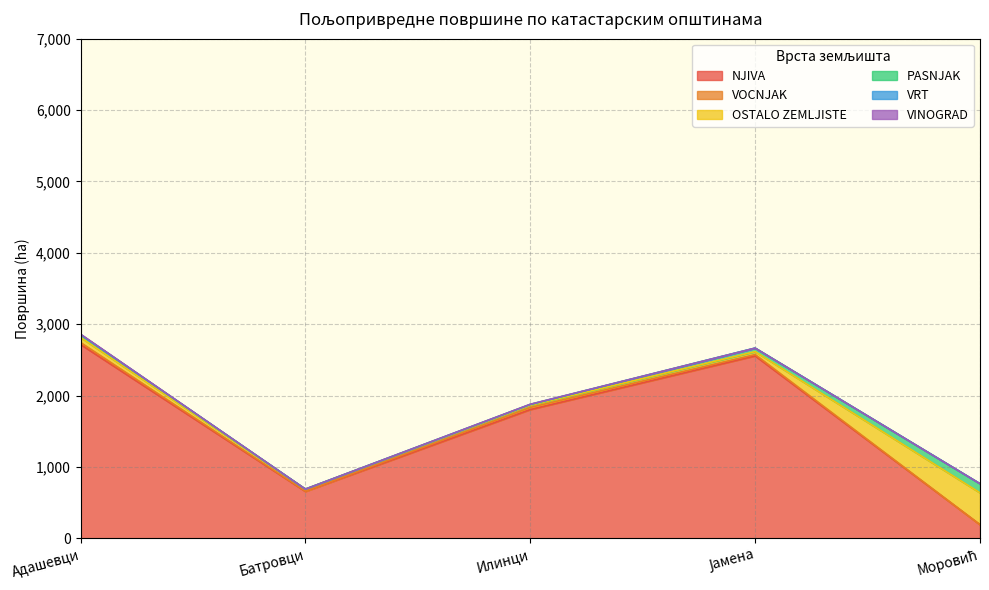

Which series changed the most between Батровци and Илинци?

NJIVA